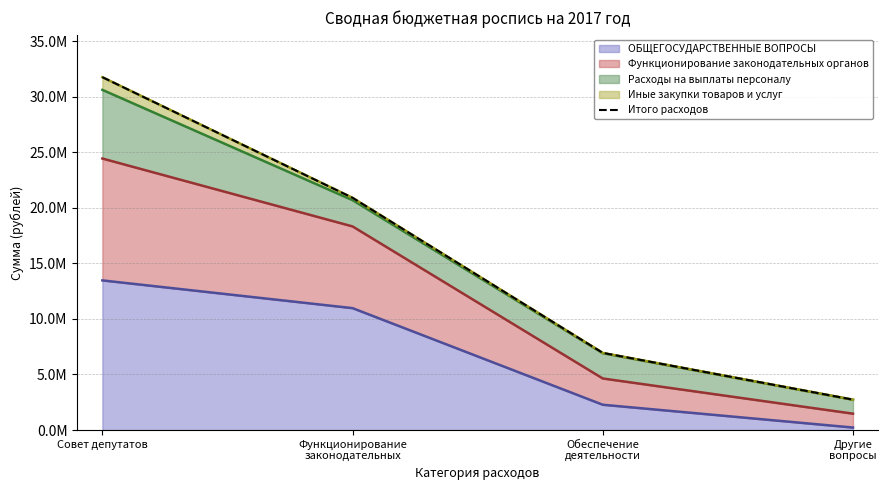

Reading left to right, transcribe all the data shown in this chart.

Совет депутатов=31757506.3	Функционирование
законодательных=20899501.6	Обеспечение
деятельности=6941710.7	Другие
вопросы=2733024.4